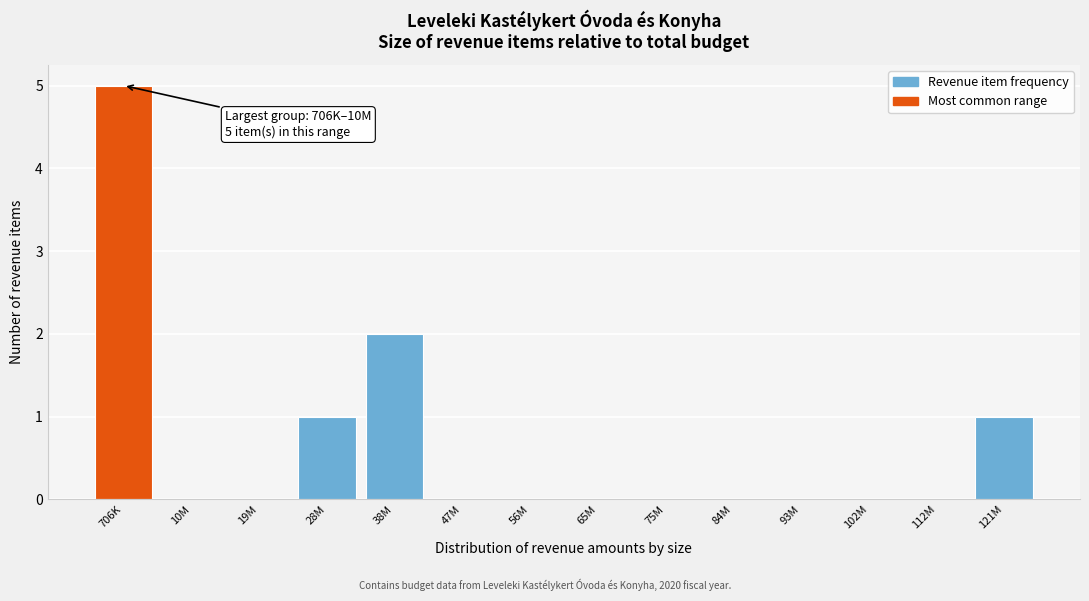

Reading left to right, what are all the values shown in this chart?

706K=5	10M=0	19M=0	28M=1	38M=2	47M=0	56M=0	65M=0	75M=0	84M=0	93M=0	102M=0	112M=0	121M=1